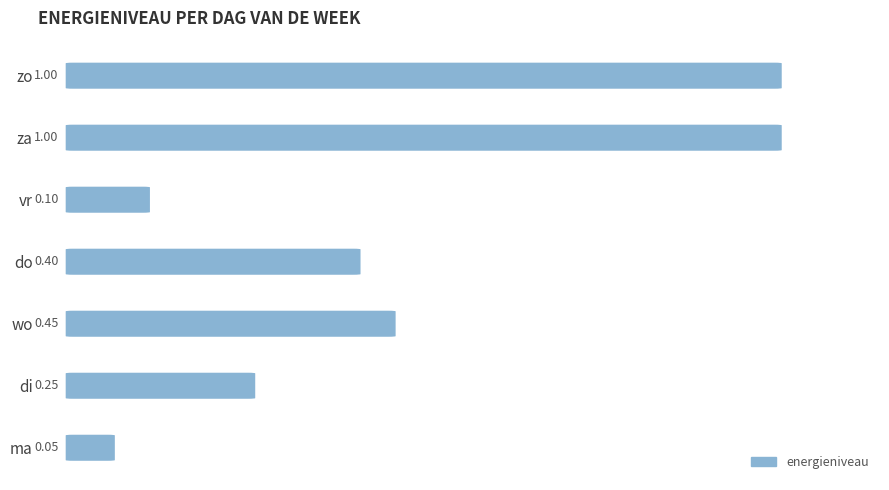

What is the difference between the second highest and second lowest values?

0.9